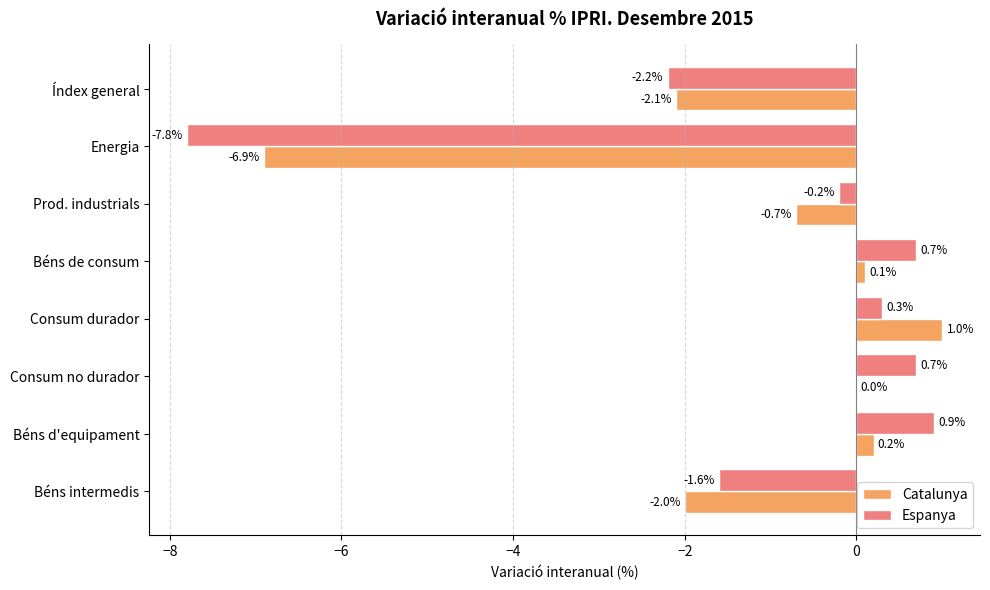

Which category has the highest value in the Catalunya series?

Consum durador